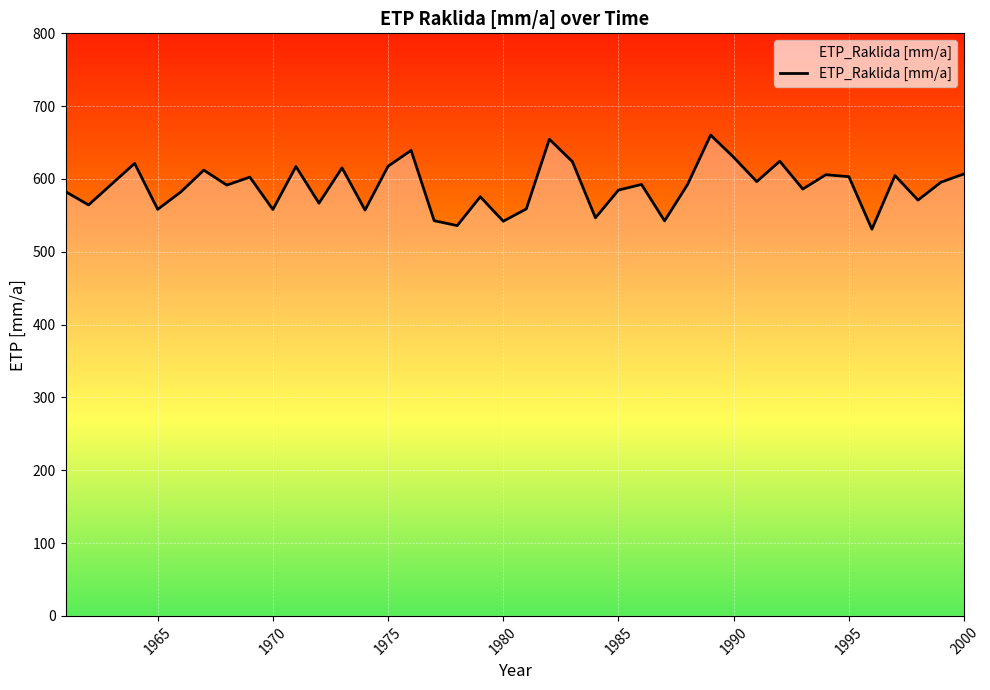

What is the minimum value shown in the chart?

531.0